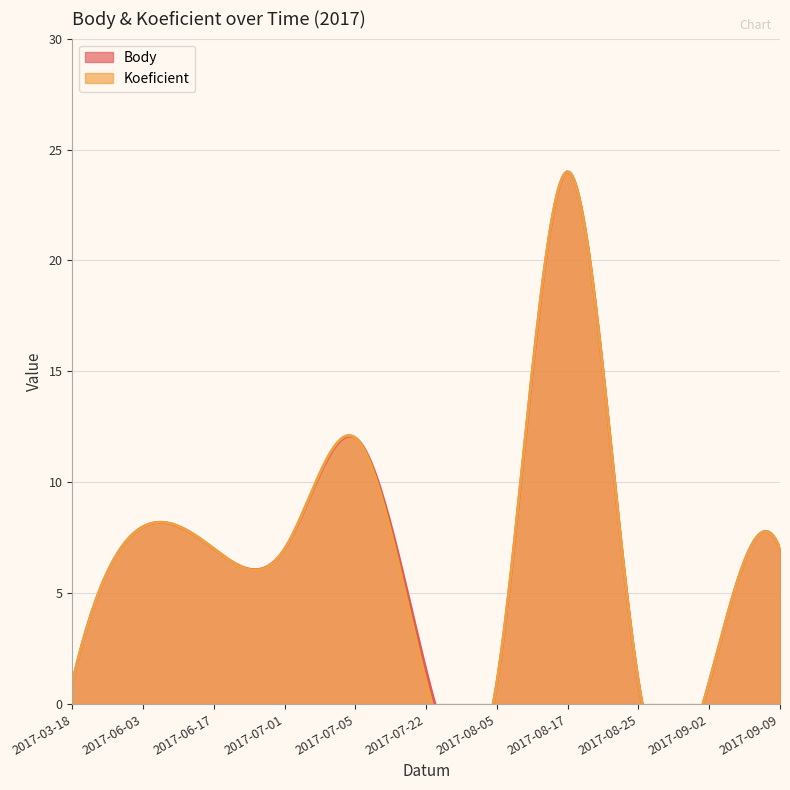

Is it true that Koeficient equals 1.0 at 2017-07-22?

True